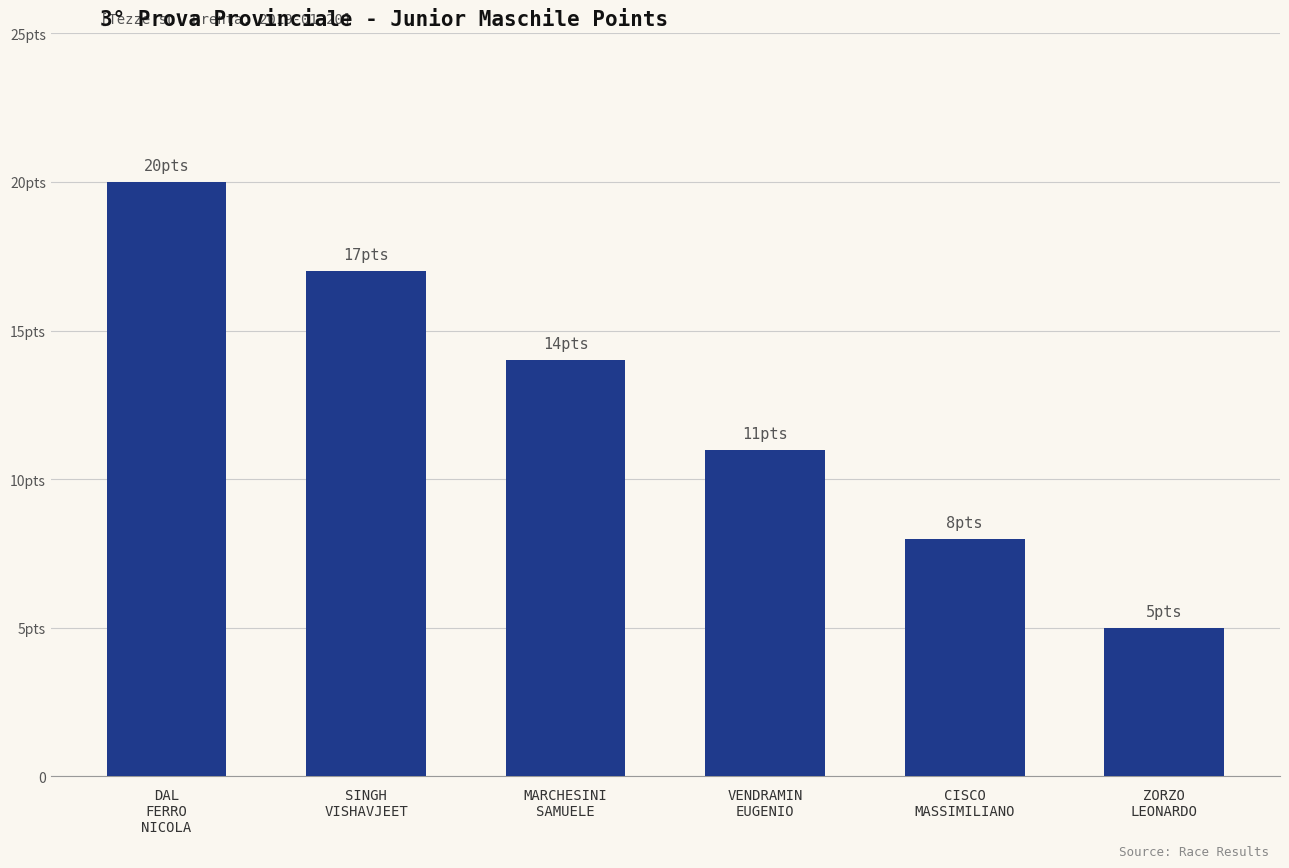

Reading left to right, extract all data points from this chart.

20	17	14	11	8	5